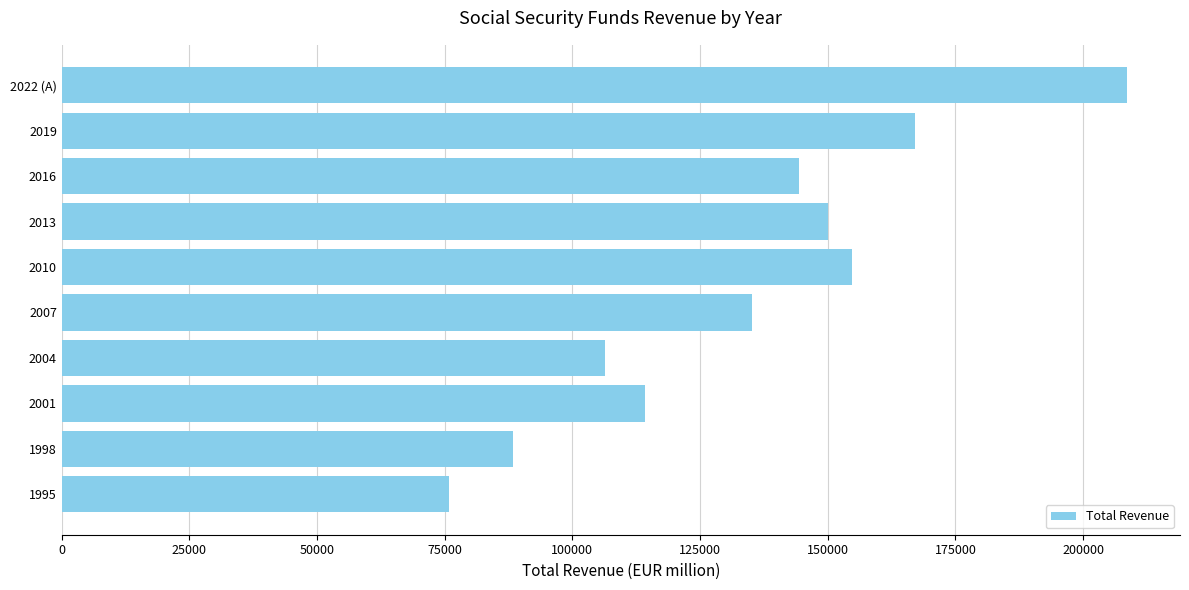

The value at 2010 is 51486. True or false?

False